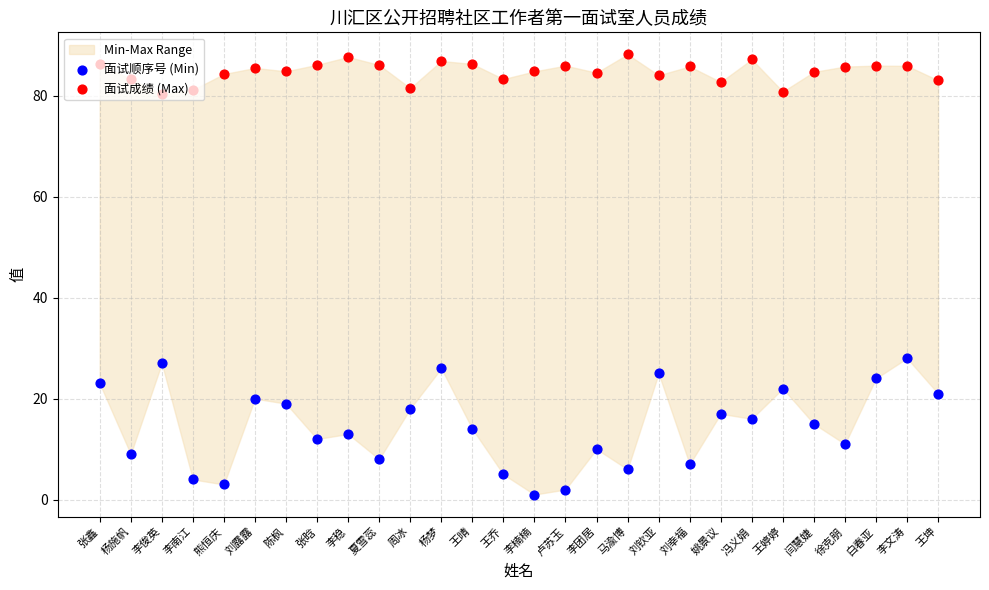

Is the value of 面试成绩 (Max) at 徐克朋 greater than the value of 面试顺序号 (Min) at 刘露露?

Yes